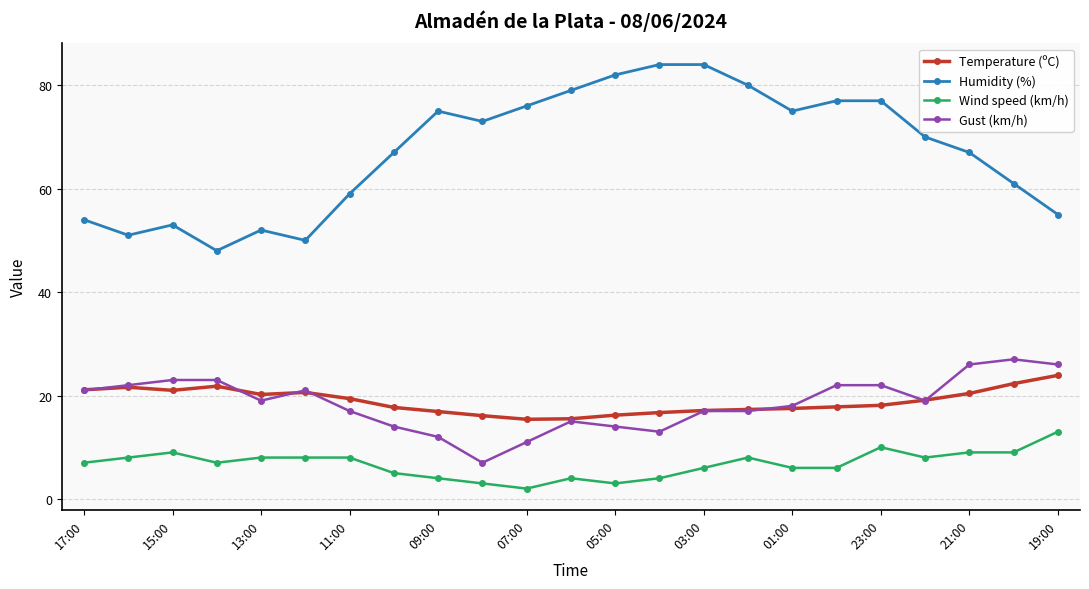

What is the value of the Gust (km/h) point at the 12th from the left?

15.0